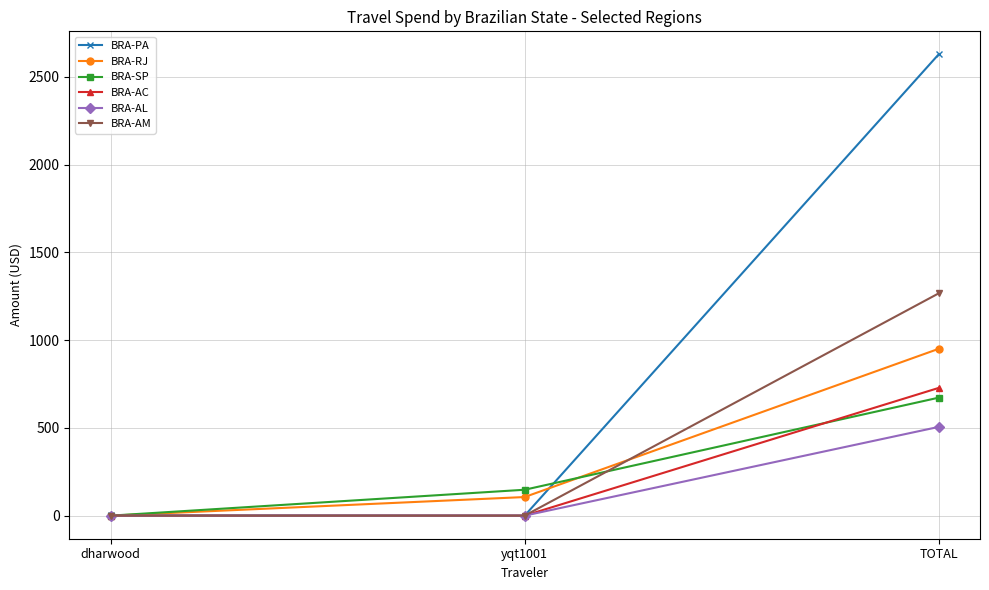

How many series are shown in this chart?

6